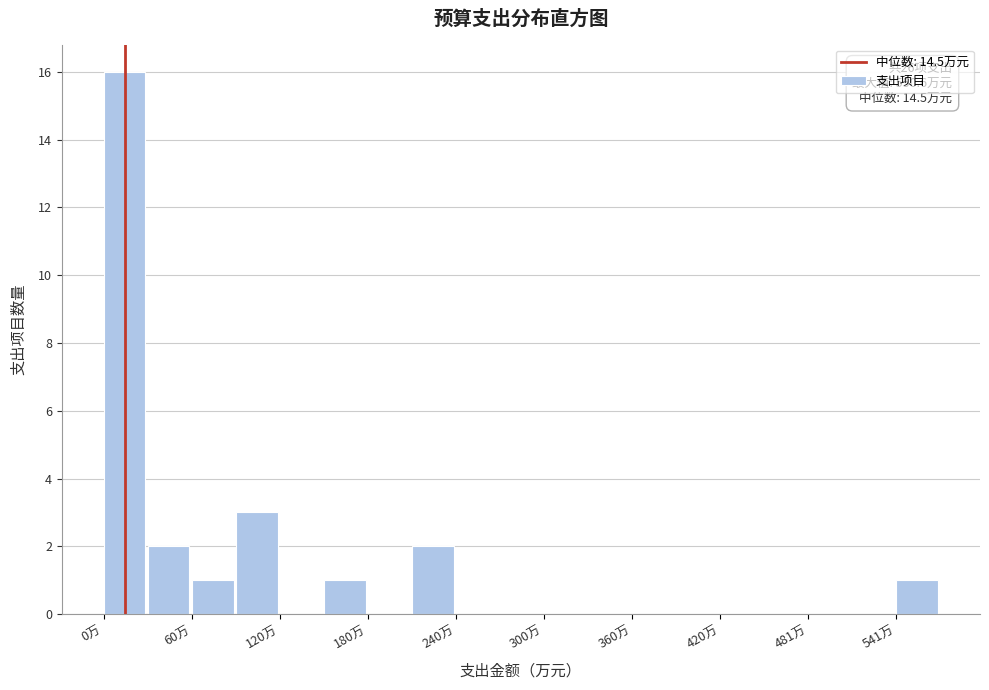

Read against the x-axis, roughly where is the centre of the tallest bar?

10